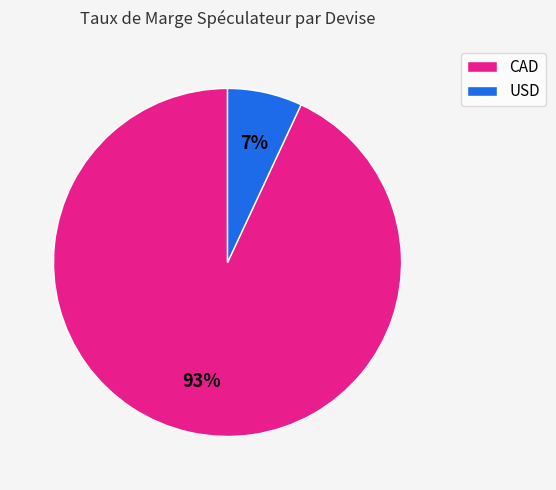

Which category has the smallest portion of the pie?

USD